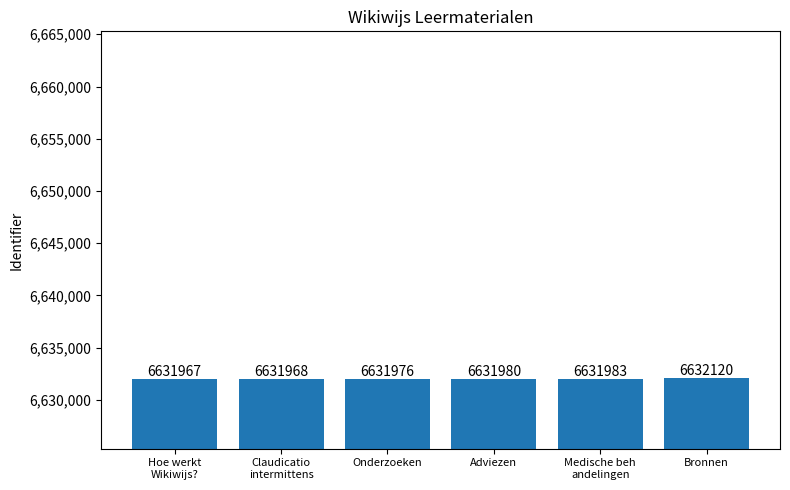

Which has a higher value, Bronnen or Hoe werkt
Wikiwijs??

Bronnen